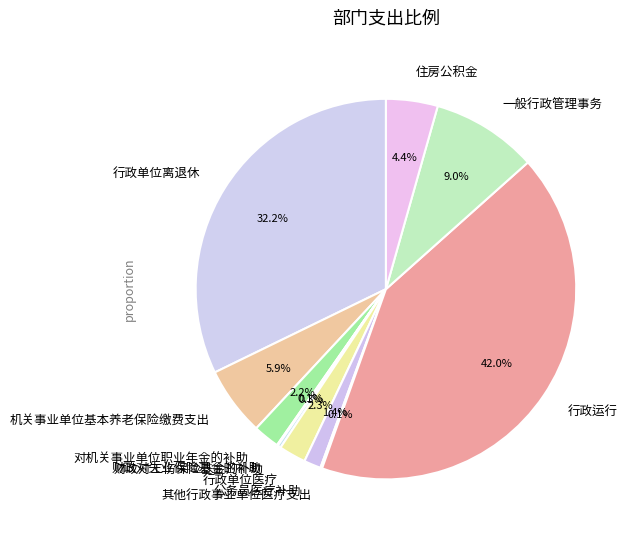

To the nearest percent, what percentage of the pie is 行政运行?

42%